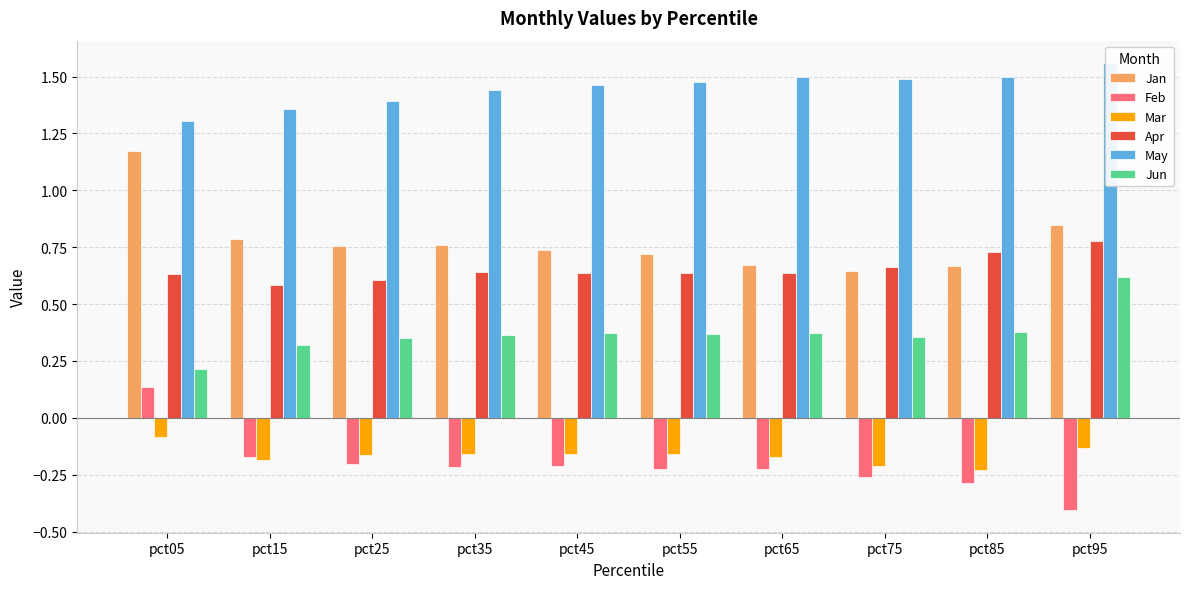

Which category has the highest value in the May series?

pct95